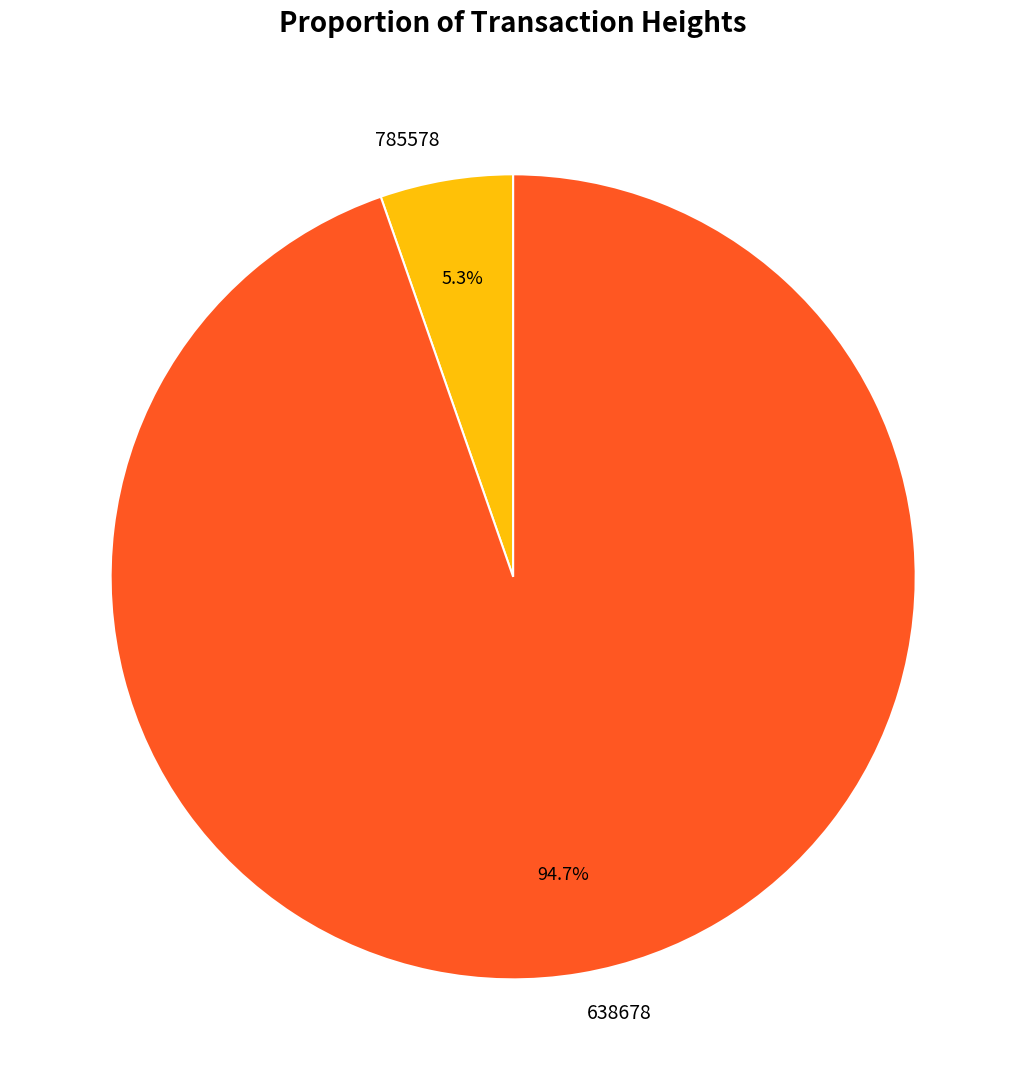

What is the smallest slice in the pie chart?

785578